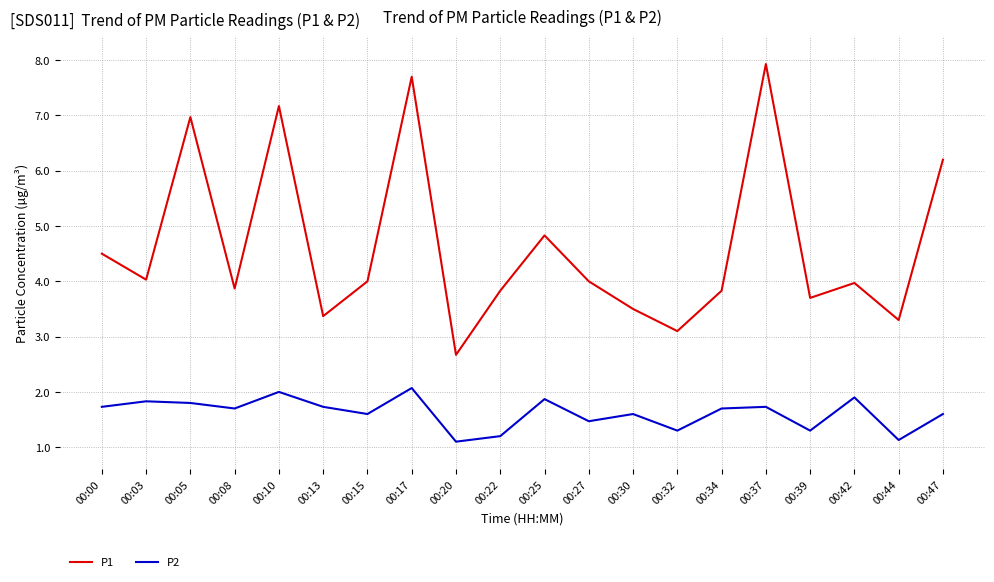

Which category has the highest value across all series?

00:37